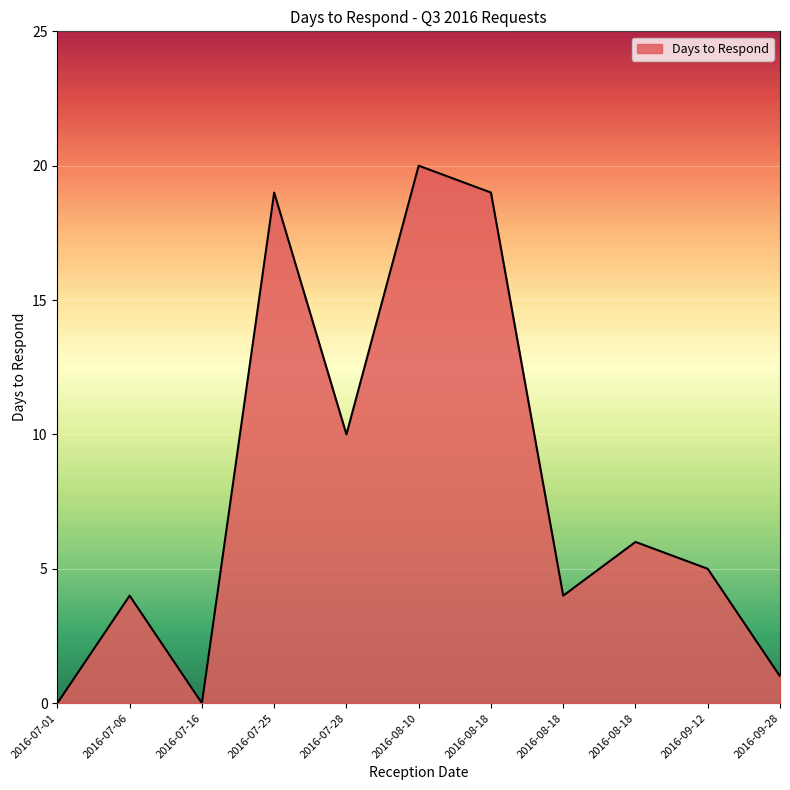

How many values are below 5?

5